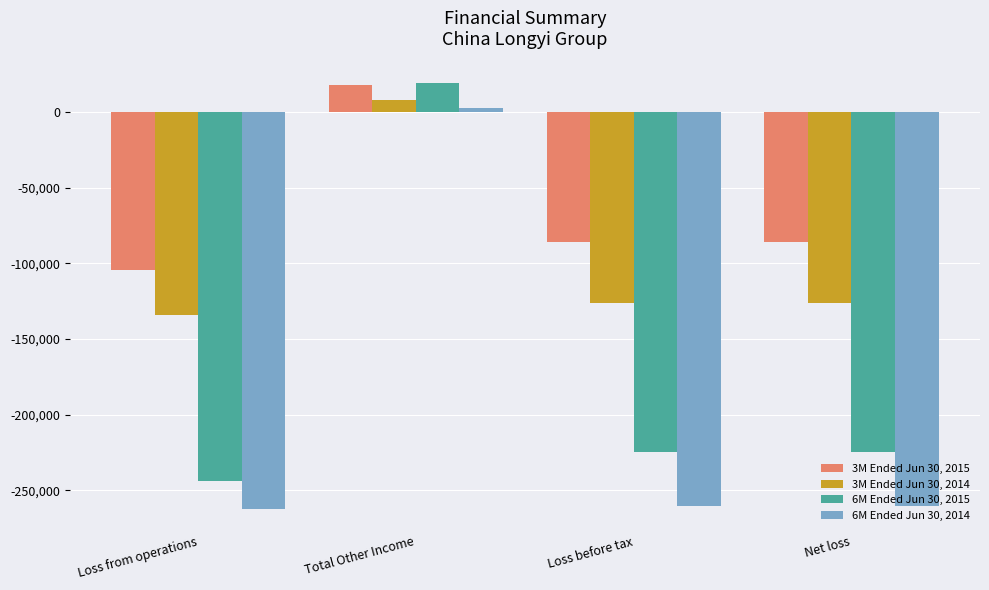

Which series changed the most between Total Other Income and Net loss?

6M Ended Jun 30, 2014